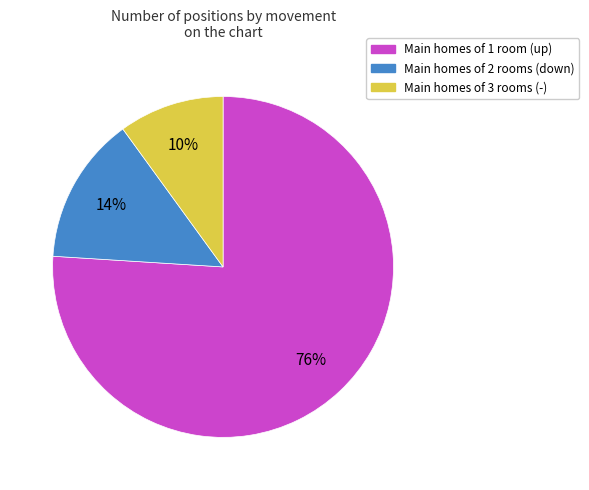

Is there any slice that represents more than half of the pie?

Yes